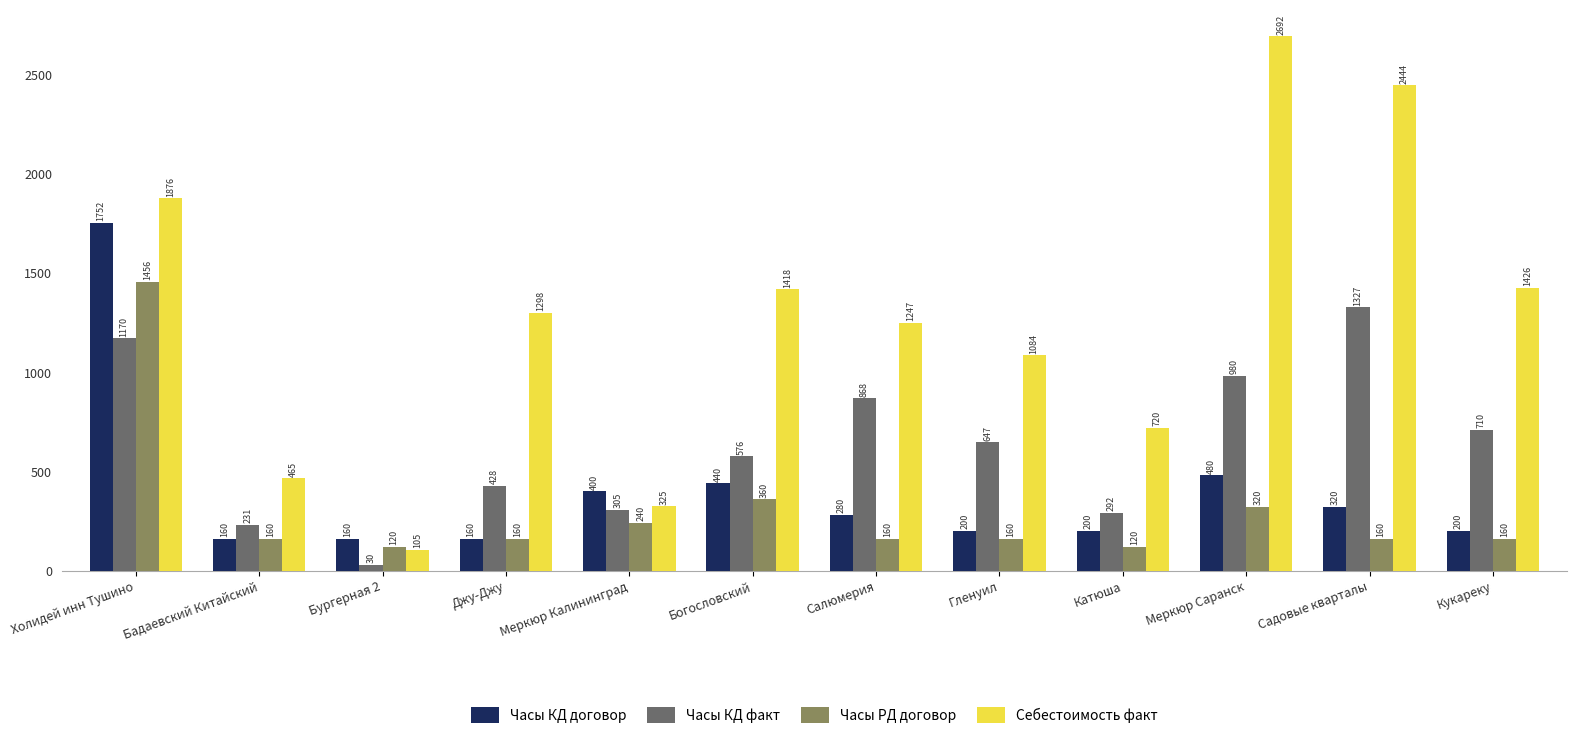

Which label corresponds to the smallest value in the chart?

Бургерная 2